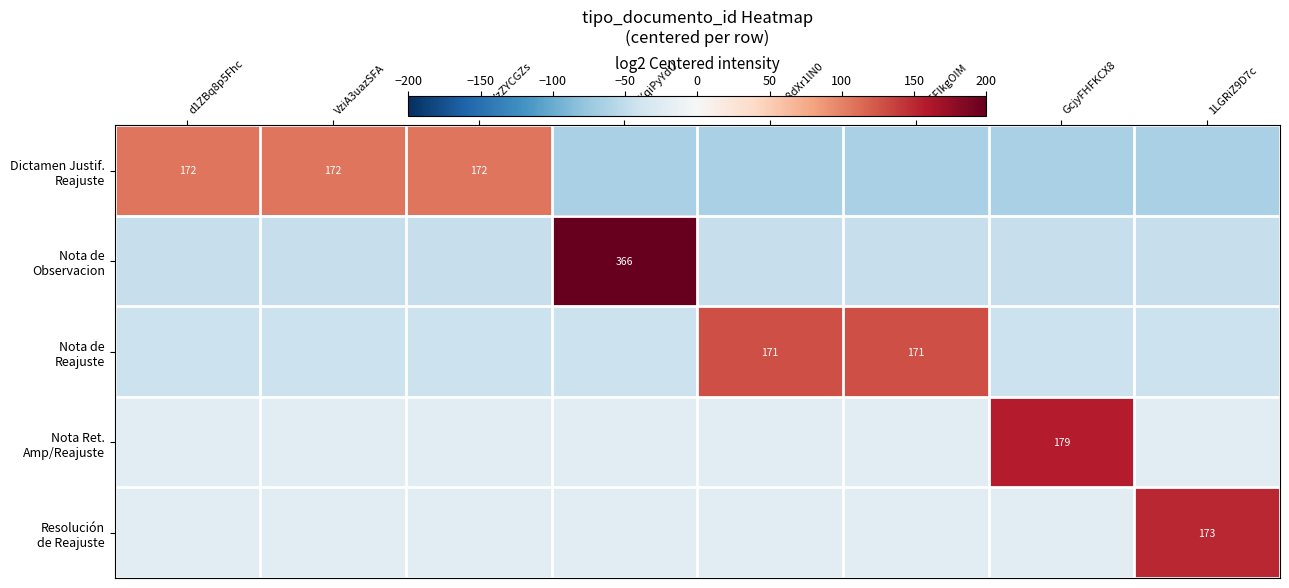

What is the lowest value of the Resolución de Reajuste series?

-21.6